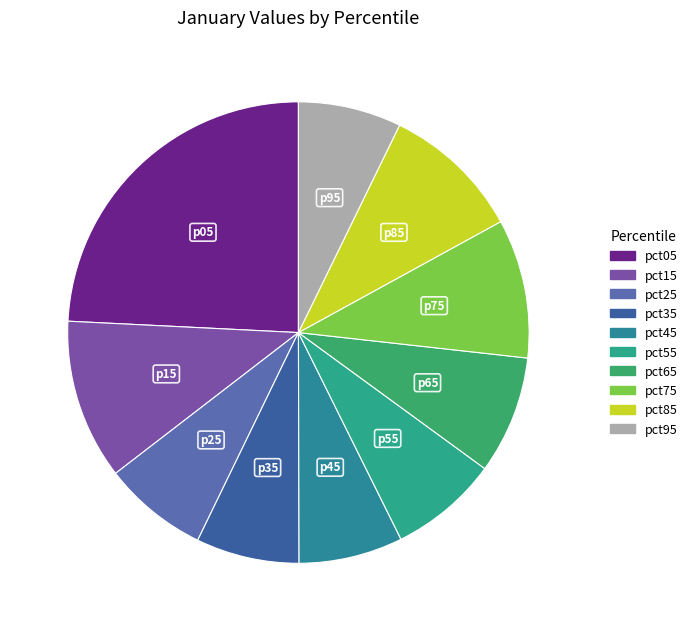

How many segments does this pie chart have?

10